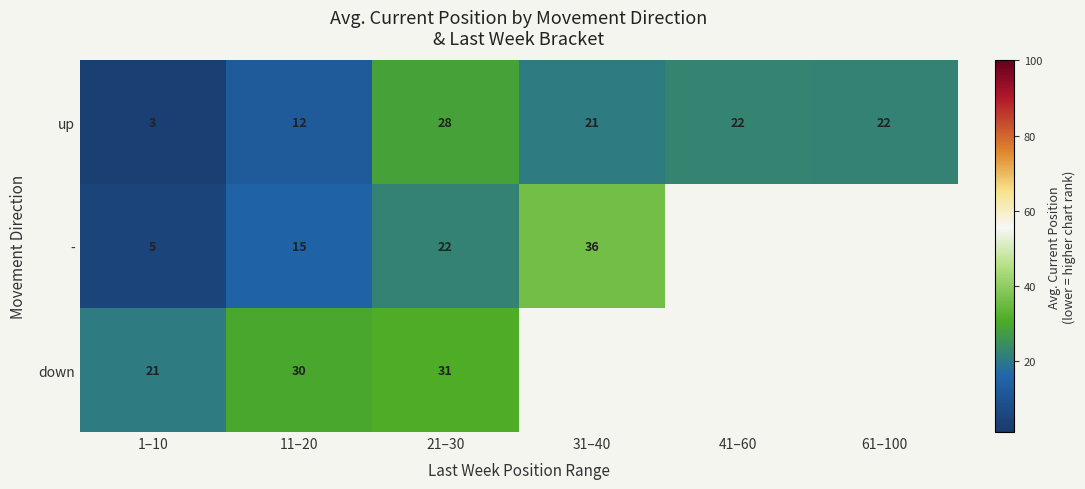

At 1–10, list the series in order from smallest to largest.

up, -, down